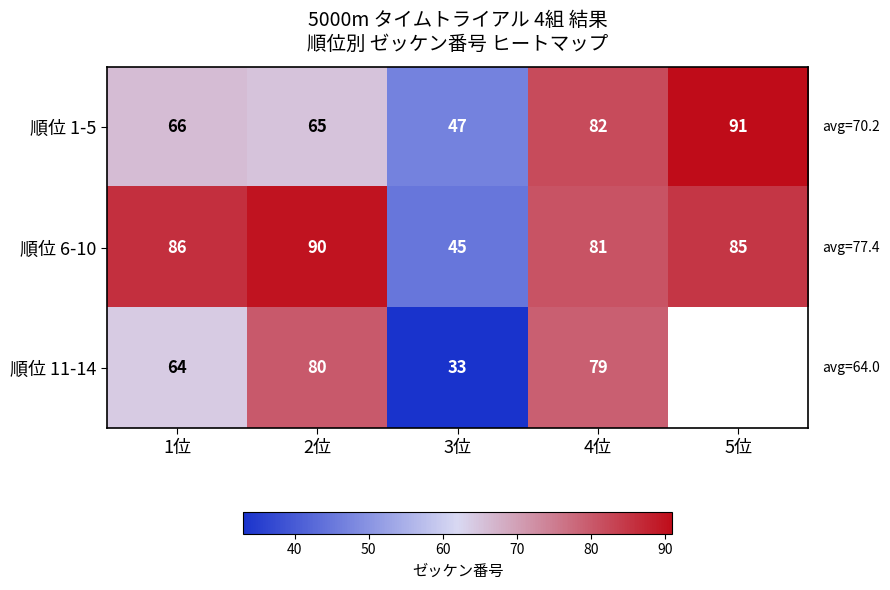

What is the total value across all series at 1位?

216